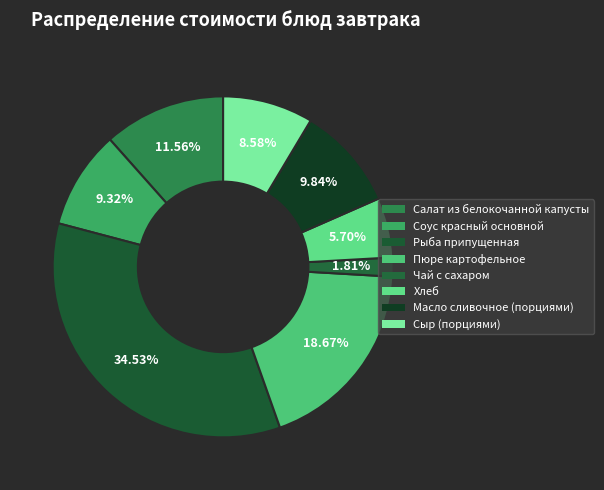

To the nearest percent, what portion does Хлеб represent?

6%